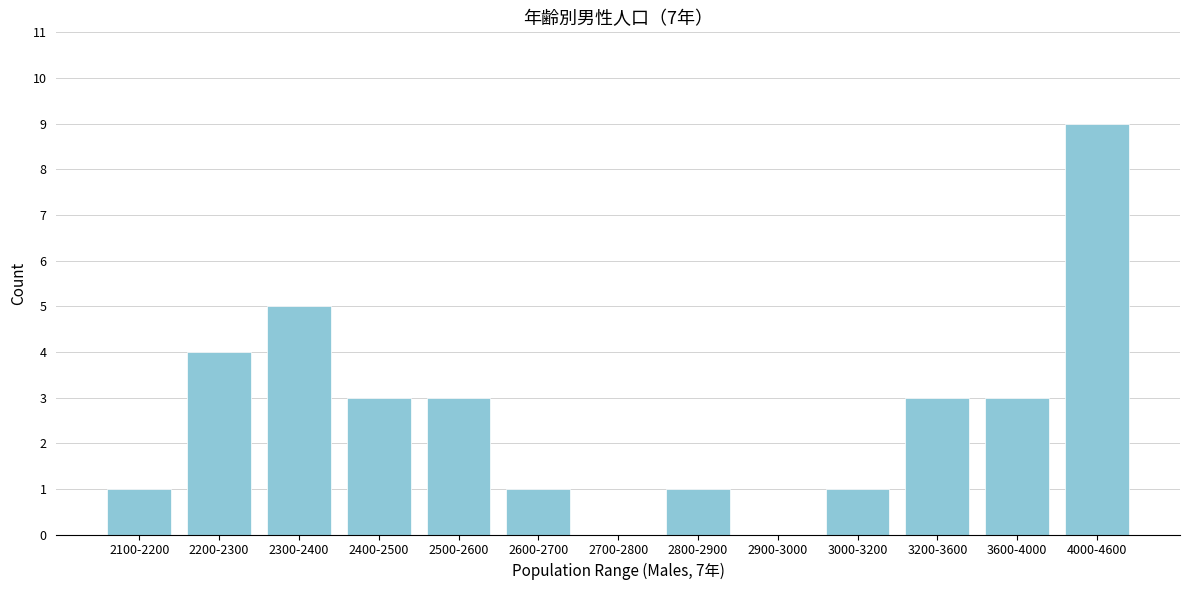

Reading left to right, list all the values displayed in this chart.

2100-2200=1	2200-2300=4	2300-2400=5	2400-2500=3	2500-2600=3	2600-2700=1	2700-2800=0	2800-2900=1	2900-3000=0	3000-3200=1	3200-3600=3	3600-4000=3	4000-4600=9